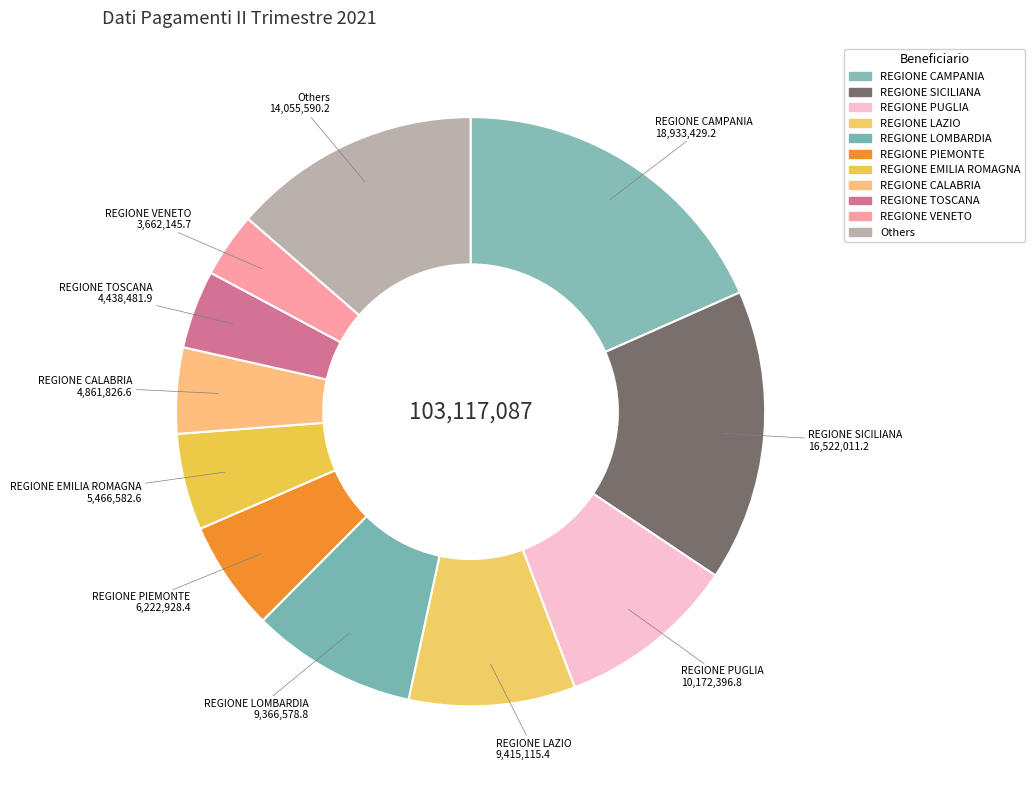

How many segments does this pie chart have?

11